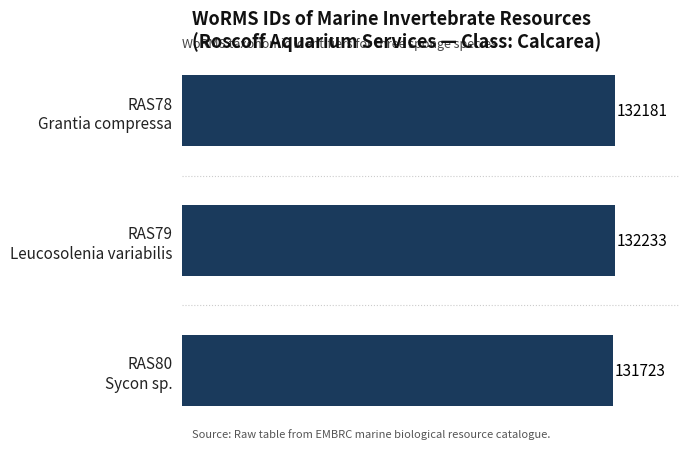

How many values are between 131723 and 132233?

3